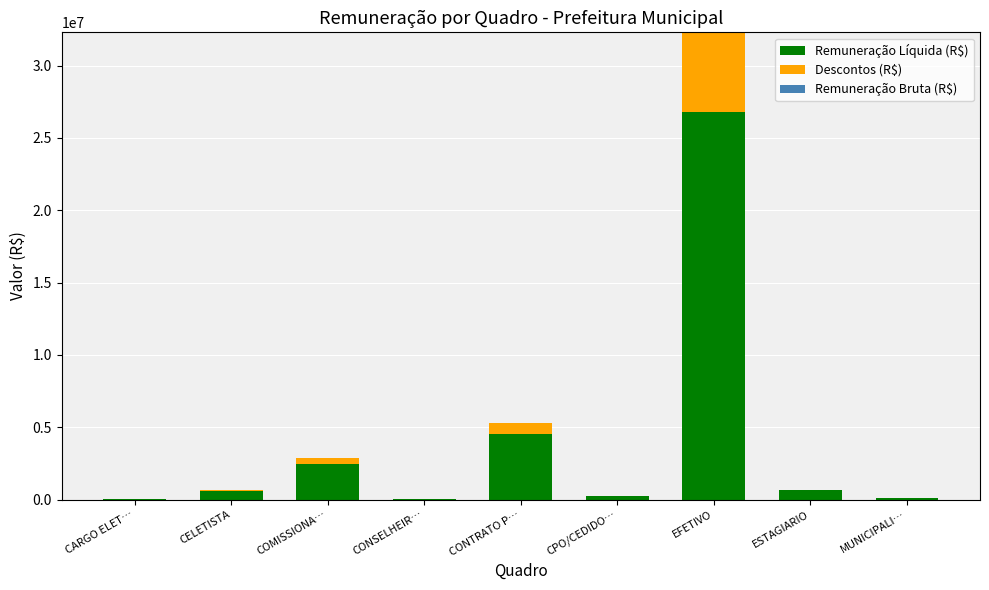

At which category is the sum across all series the highest?

EFETIVO